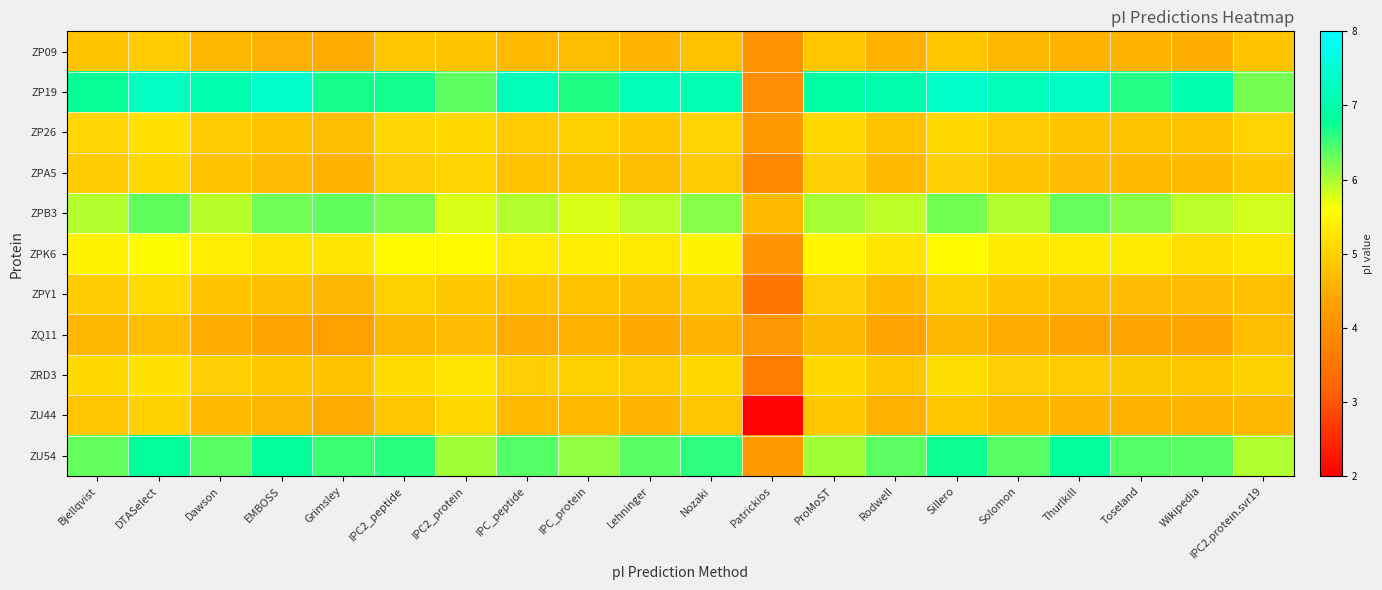

What is the minimum value shown in the chart?

2.1